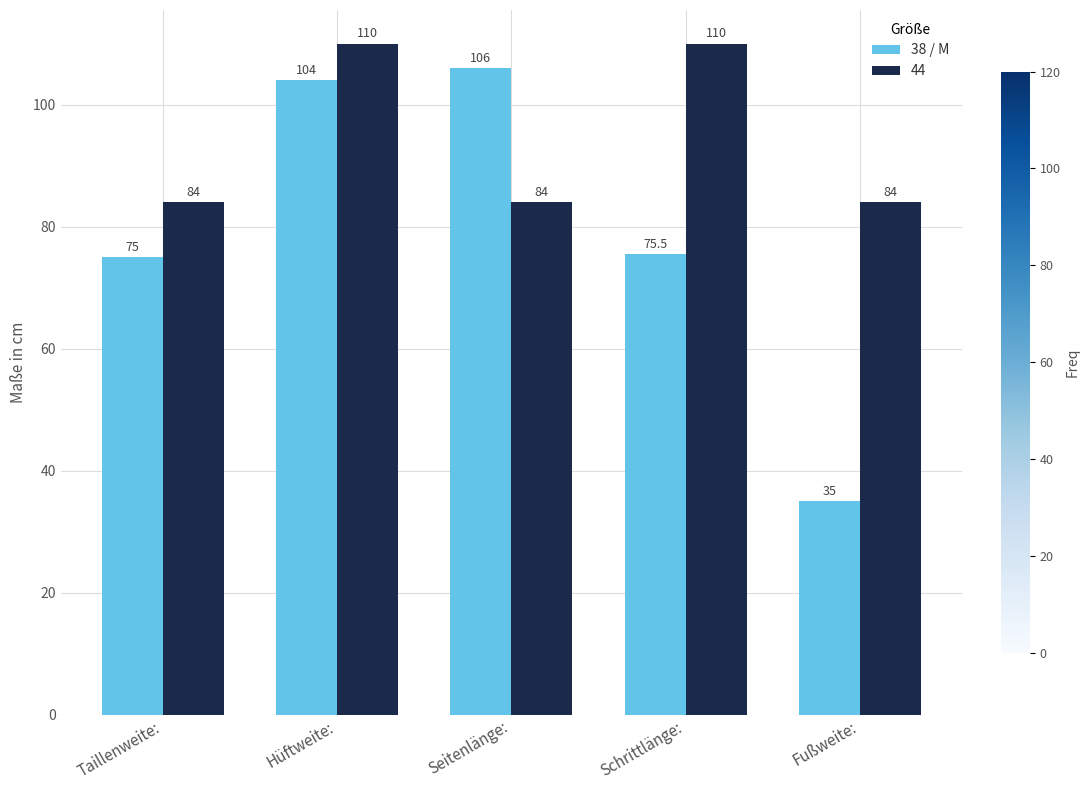

What is the difference between the highest and lowest values at Fußweite:?

49.0